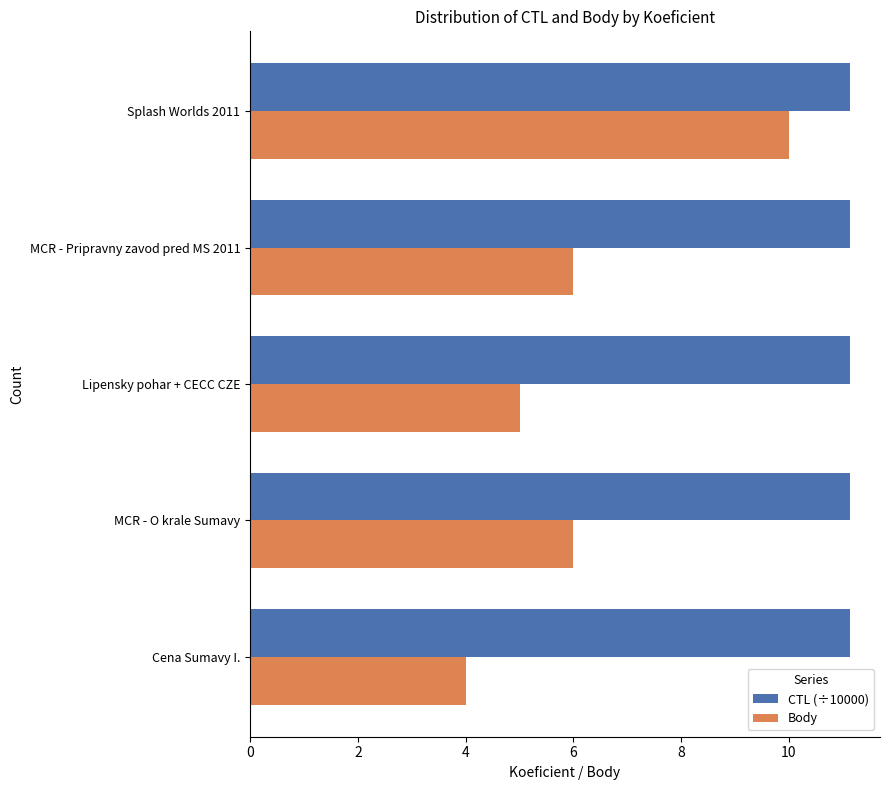

Which series changed the most between Cena Sumavy I. and MCR - O krale Sumavy?

Body